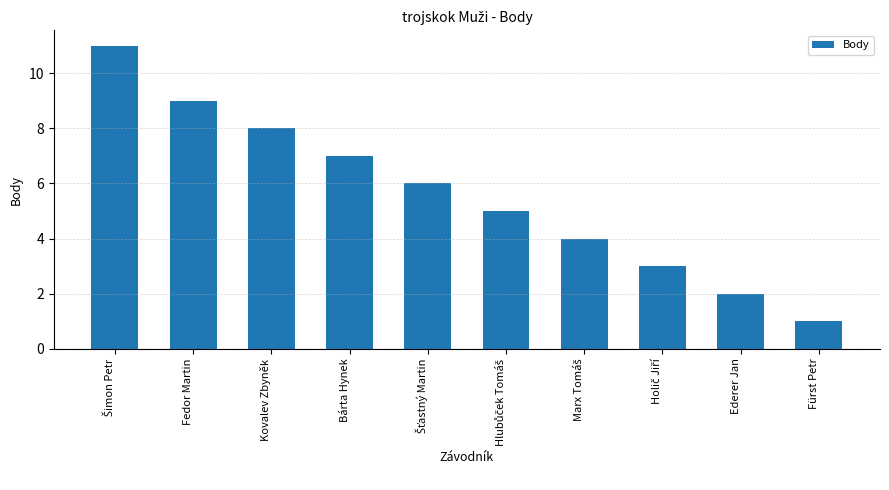

What is the maximum value shown in the chart?

11